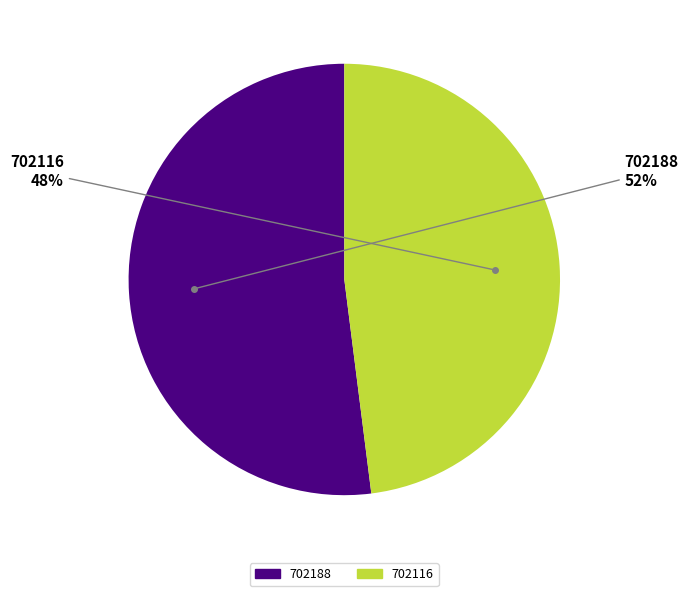

Combined, do 702188 and 702116 account for over 50%?

Yes